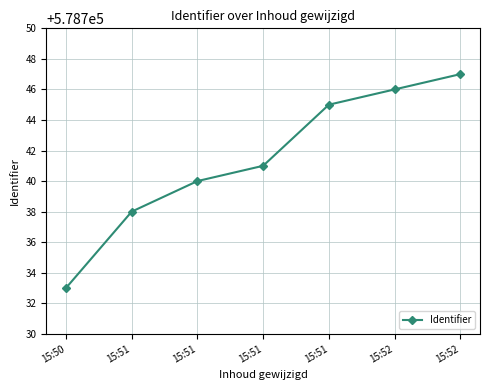

What is the sum of all values?

4051190